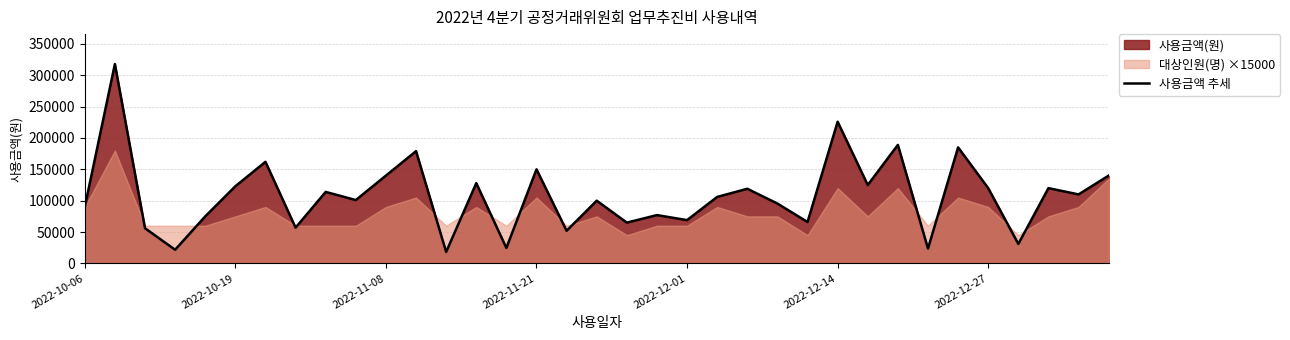

What is the average value?

107900